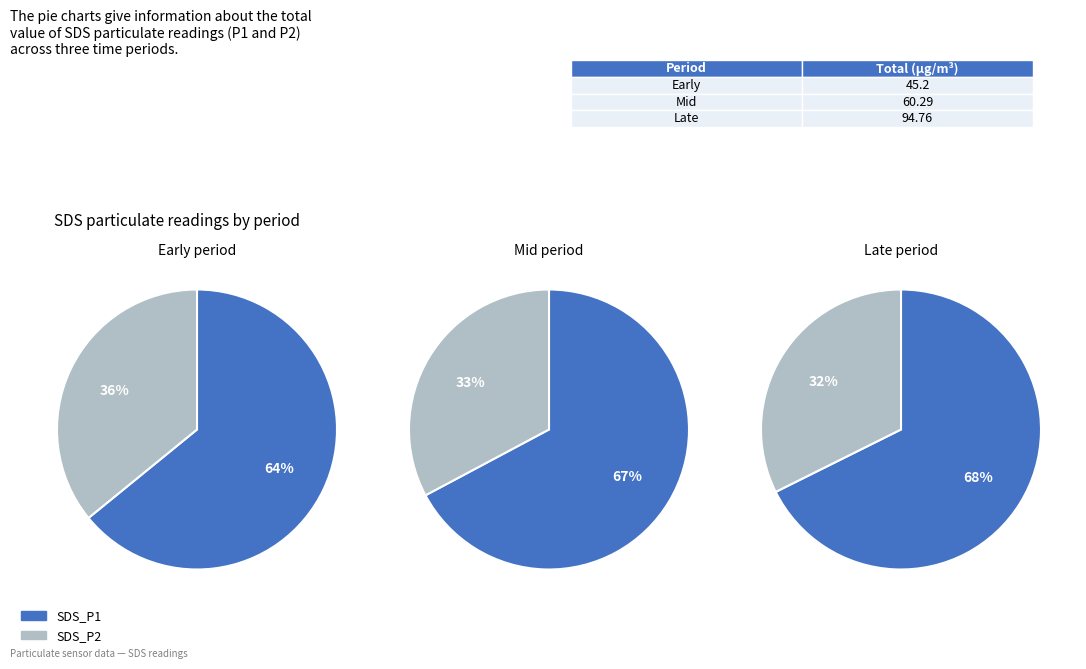

Does any single category account for the majority?

No